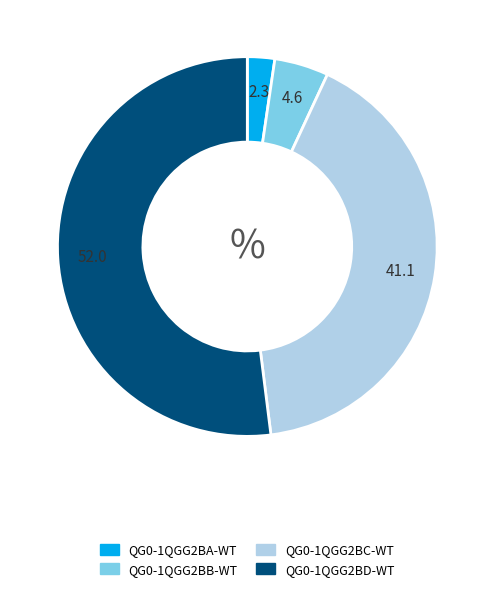

The QG0-1QGG2BA-WT slice represents 2% of the pie. True or false?

True